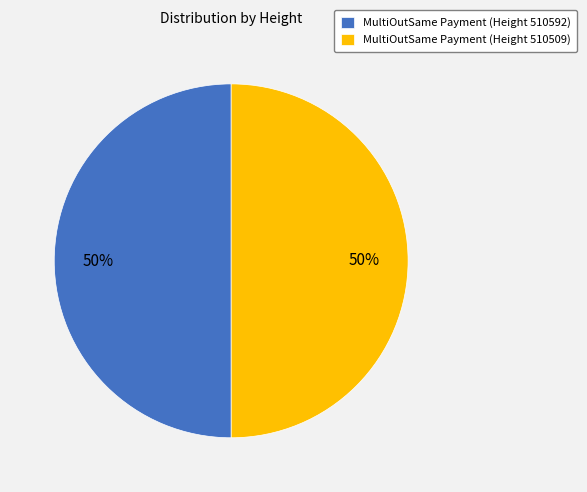

Approximately how many times larger is the value at MultiOutSame Payment (Height 510509) compared to MultiOutSame Payment (Height 510592)?

1.0